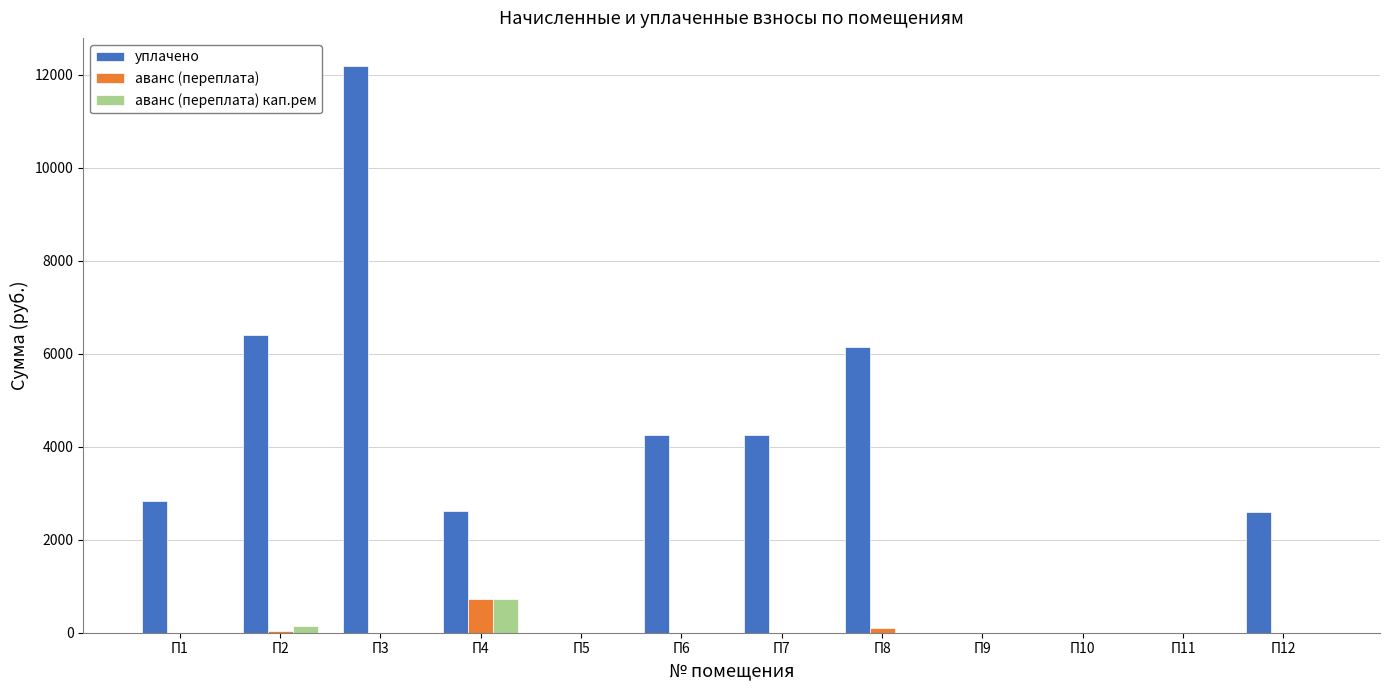

At which category is the sum across all series the highest?

П3